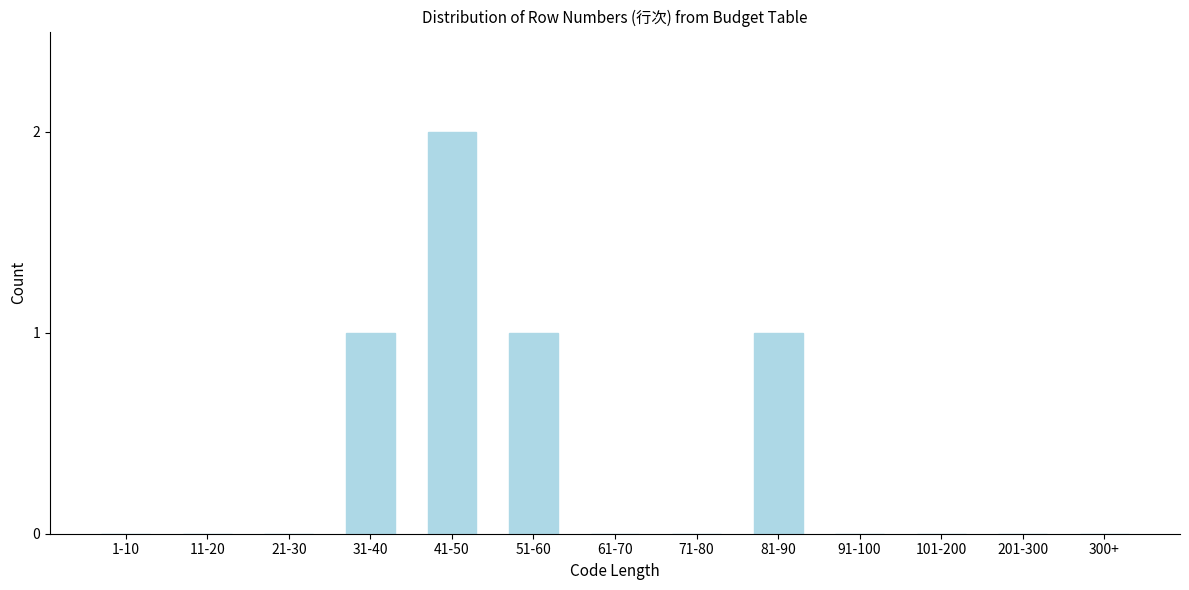

Reading left to right, transcribe all the data shown in this chart.

1-10=0	11-20=0	21-30=0	31-40=1	41-50=2	51-60=1	61-70=0	71-80=0	81-90=1	91-100=0	101-200=0	201-300=0	300+=0